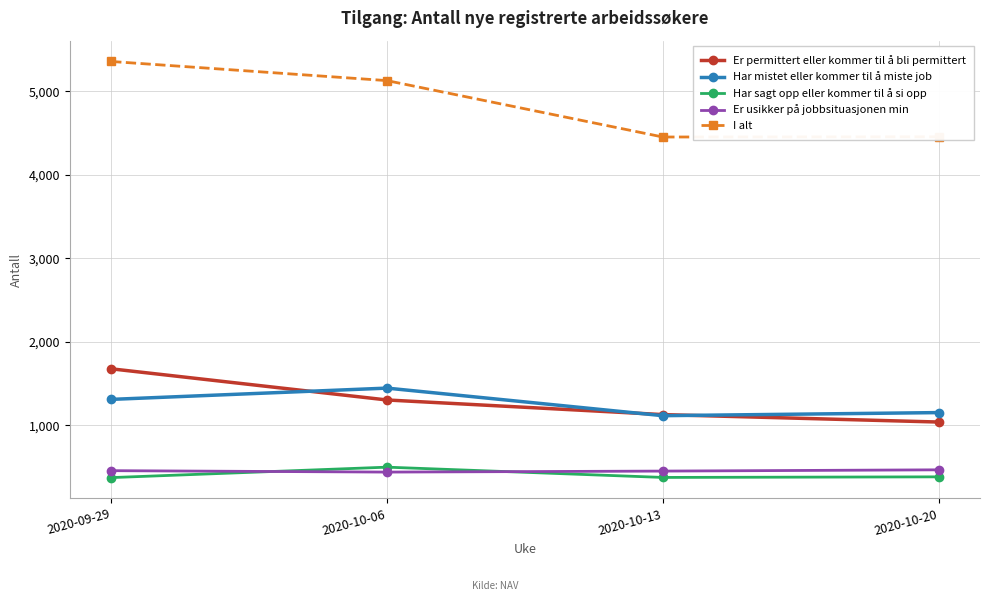

True or false: Har sagt opp eller kommer til å si opp and I alt cross at least once.

False